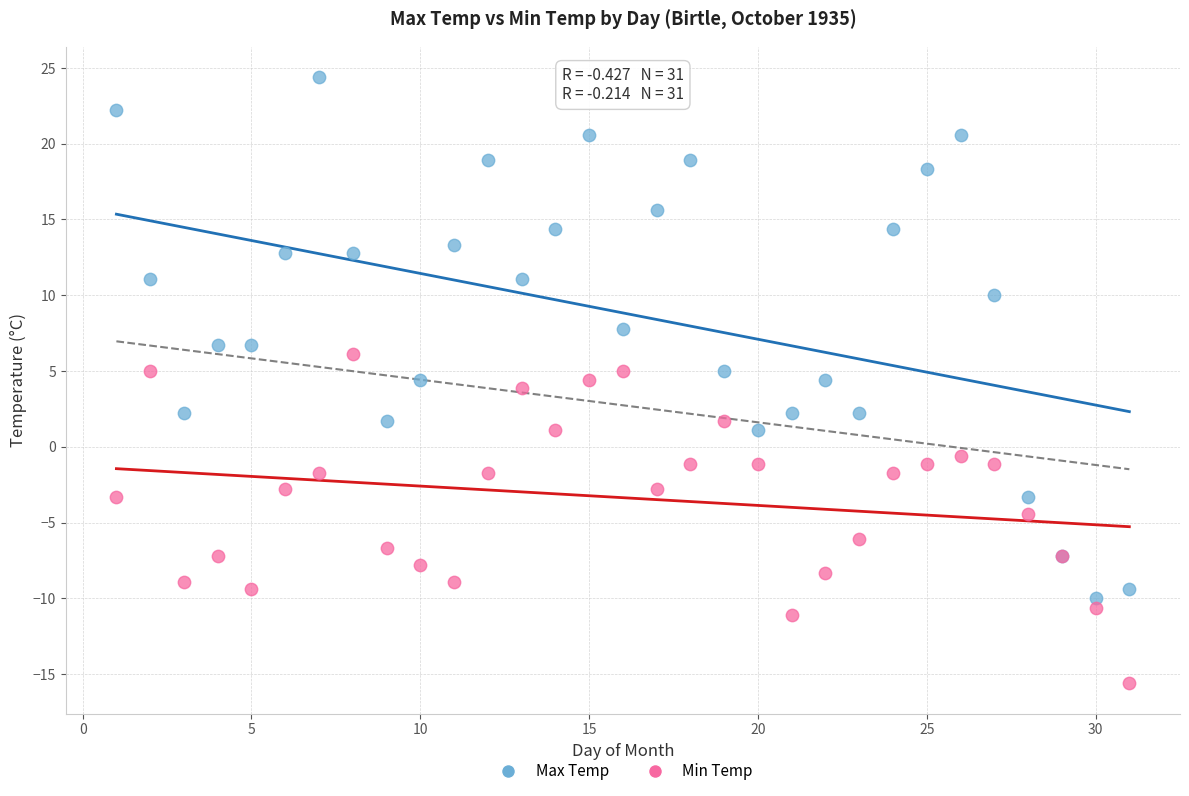

Which series has the largest Y range (max minus min)?

Max Temp